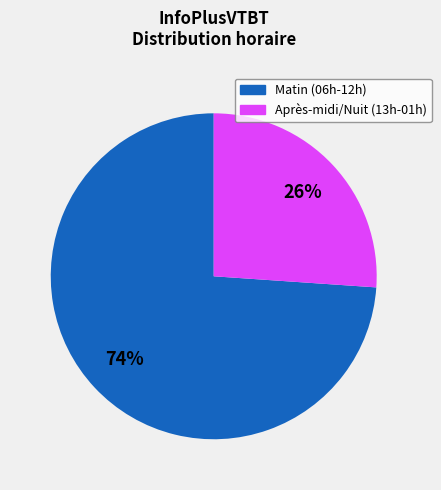

Does any single category account for the majority?

Yes